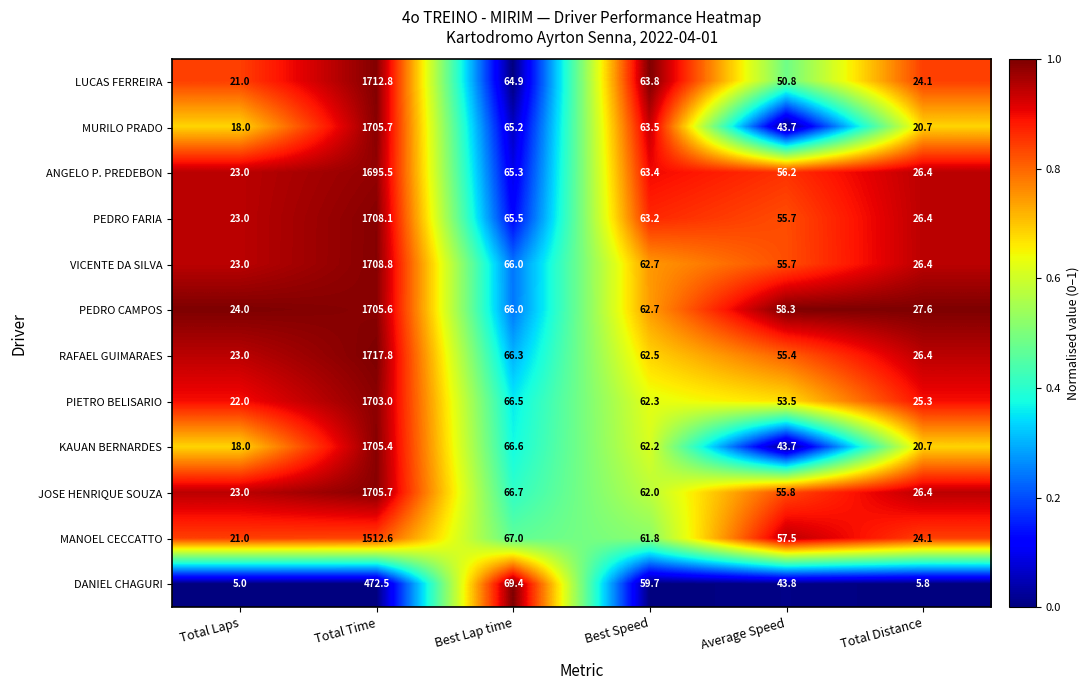

How many values in the VICENTE DA SILVA series are below 62?

3